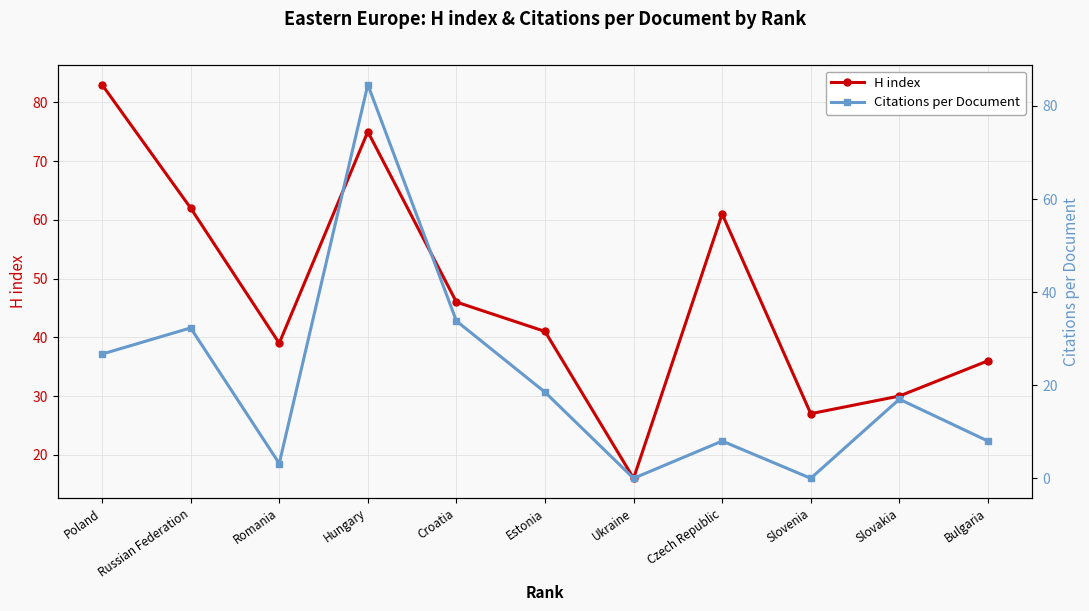

At which category does the chart reach its peak across all series?

Hungary